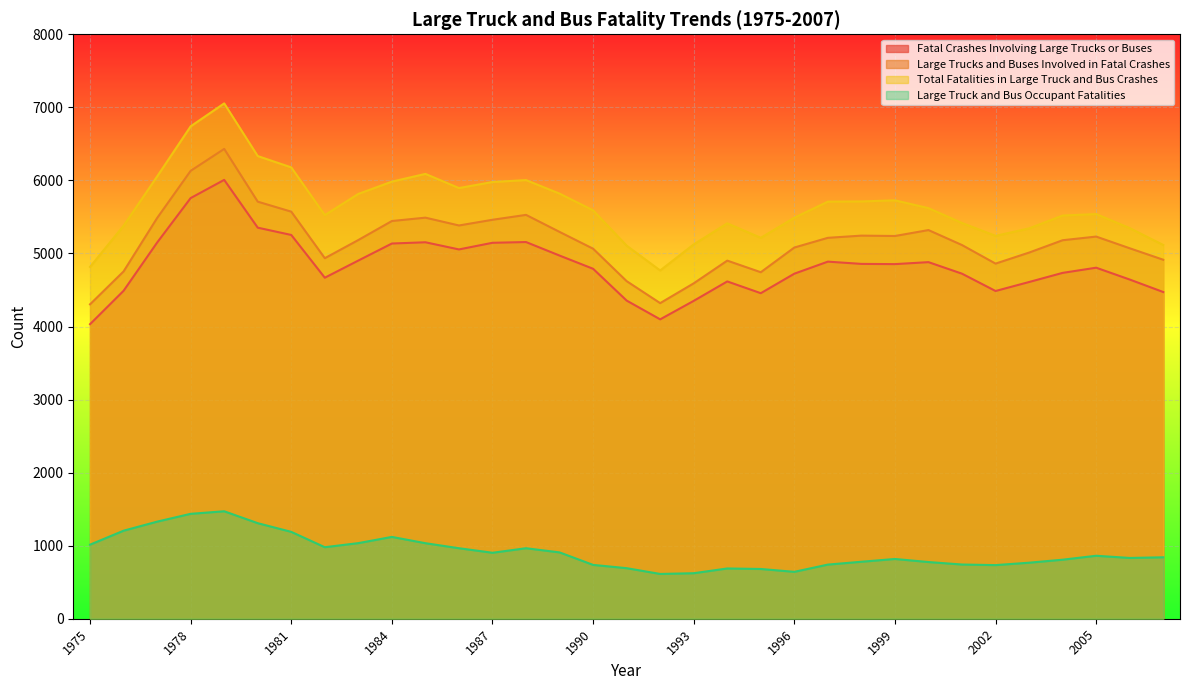

Count the number of categories in the chart.

33